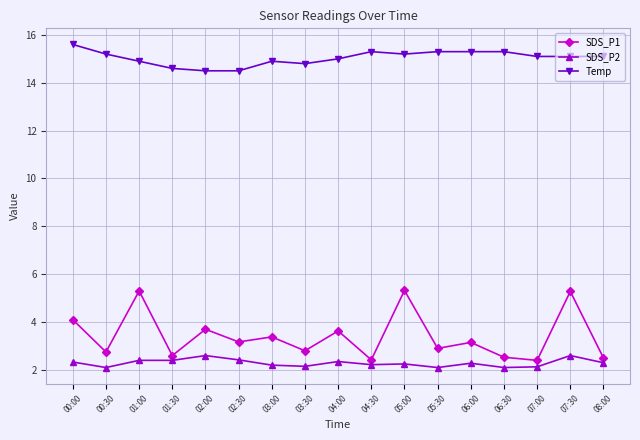

How many lines are shown in the chart?

3